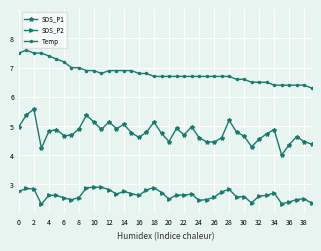

True or false: SDS_P1 has more than 1 interior local peaks.

True